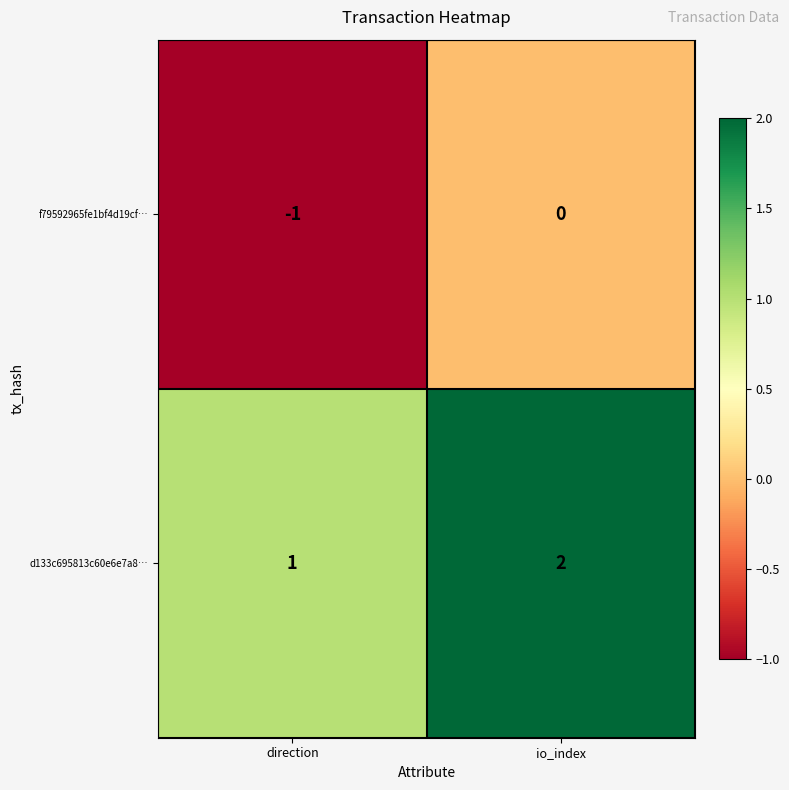

At which label does d133c695813c60e6e7a8… reach its minimum?

direction